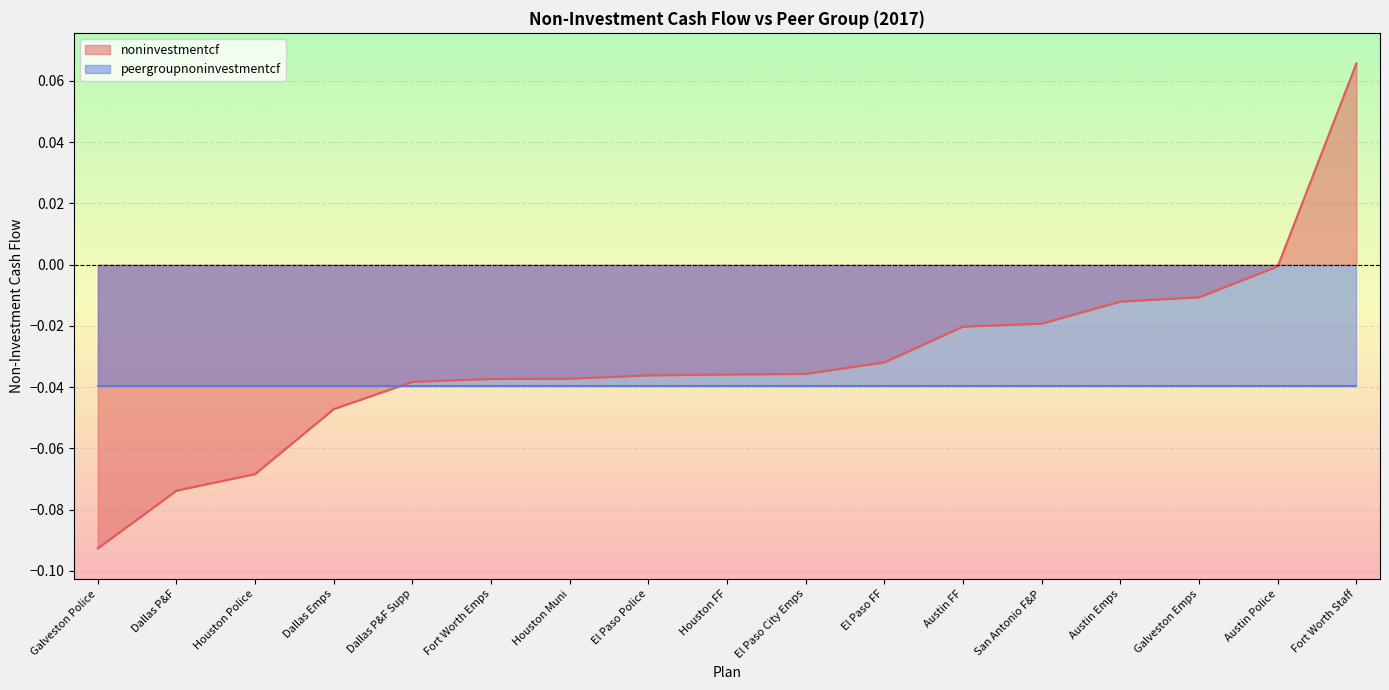

Between Galveston Police and Fort Worth Staff, which is larger?

Fort Worth Staff